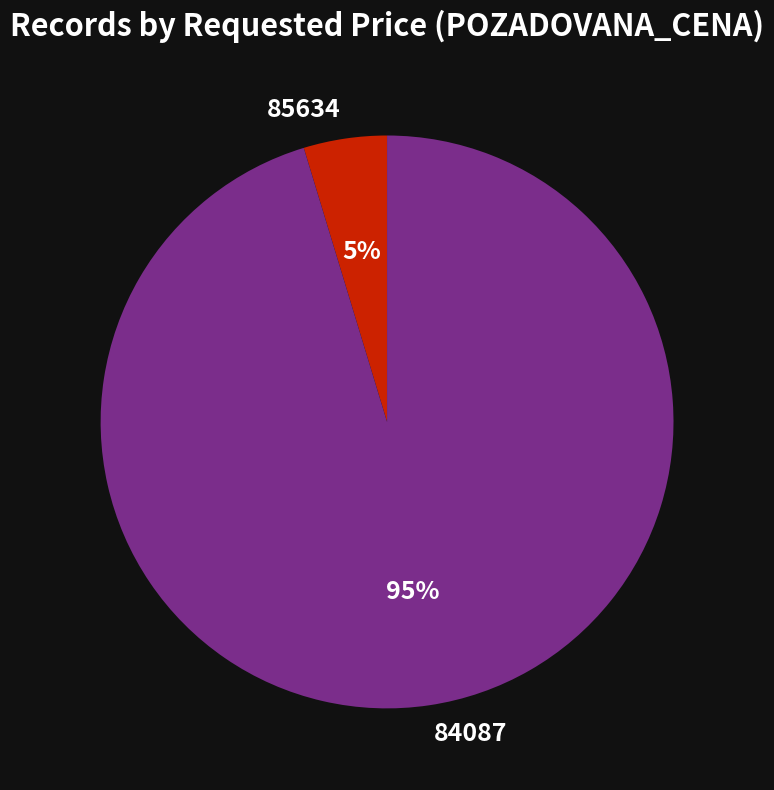

Between 84087 and 85634, which is larger?

84087